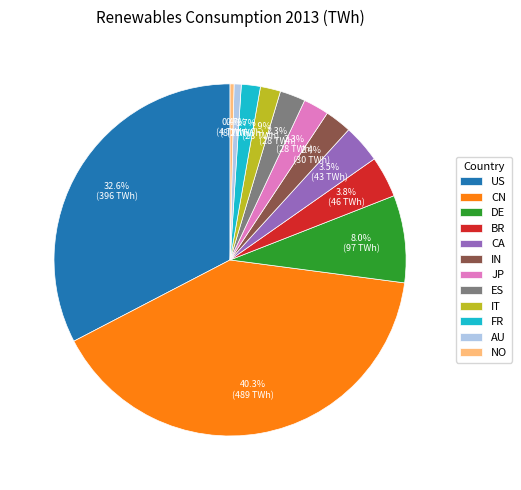

Between NO and ES, which is larger?

ES